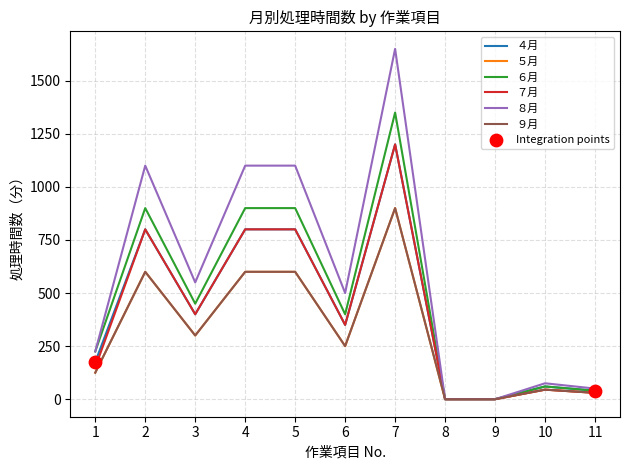

Does the chart have visible grid lines?

Yes